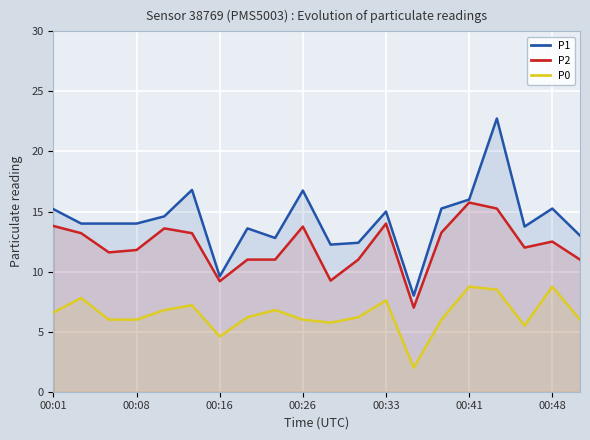

How many lines are shown in the chart?

3